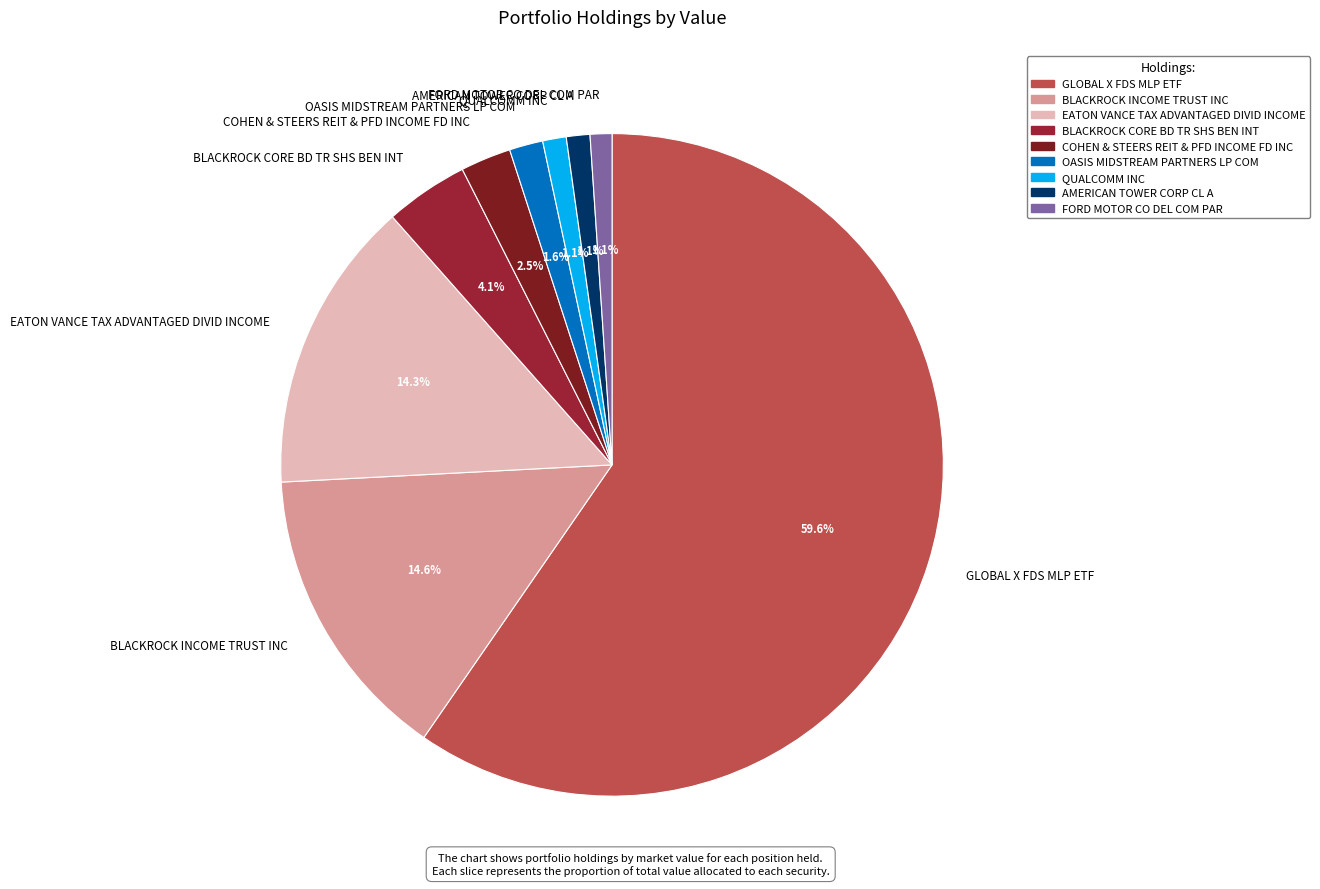

Is it true that QUALCOMM INC is 15% of the pie?

False